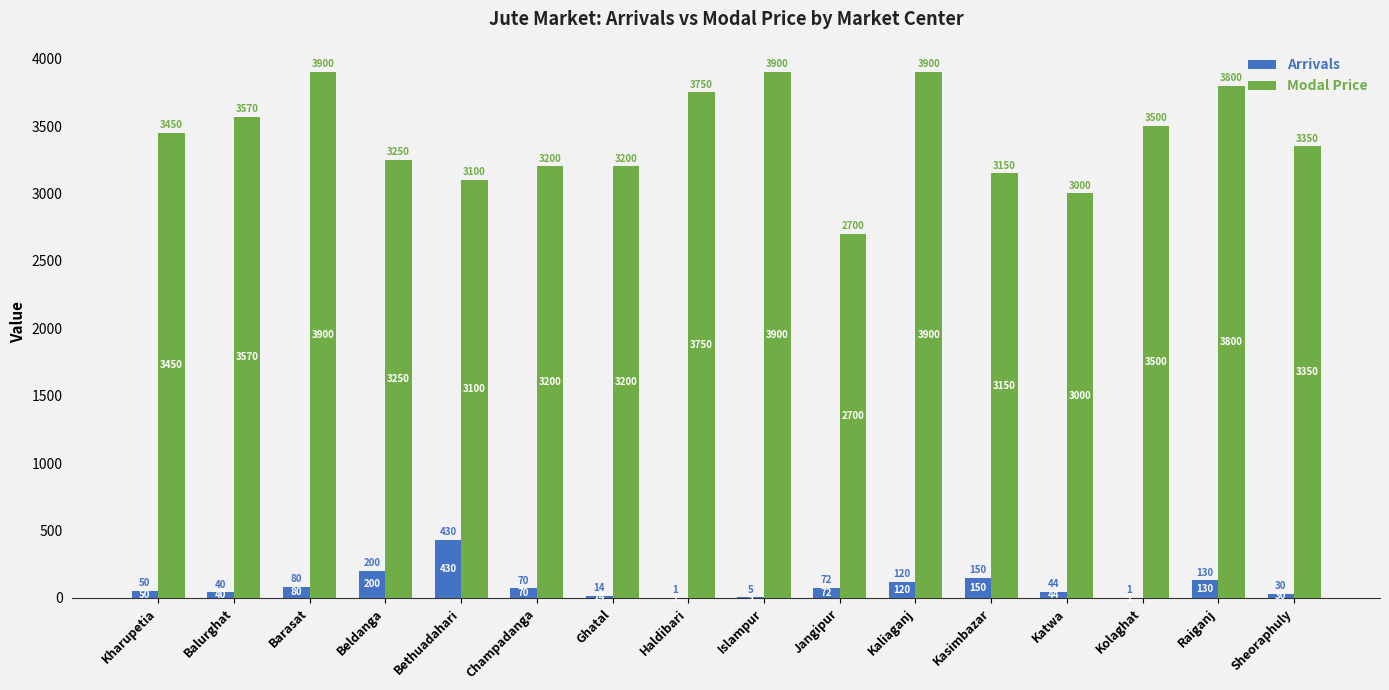

Are the bars grouped side by side (vs. stacked)?

Yes